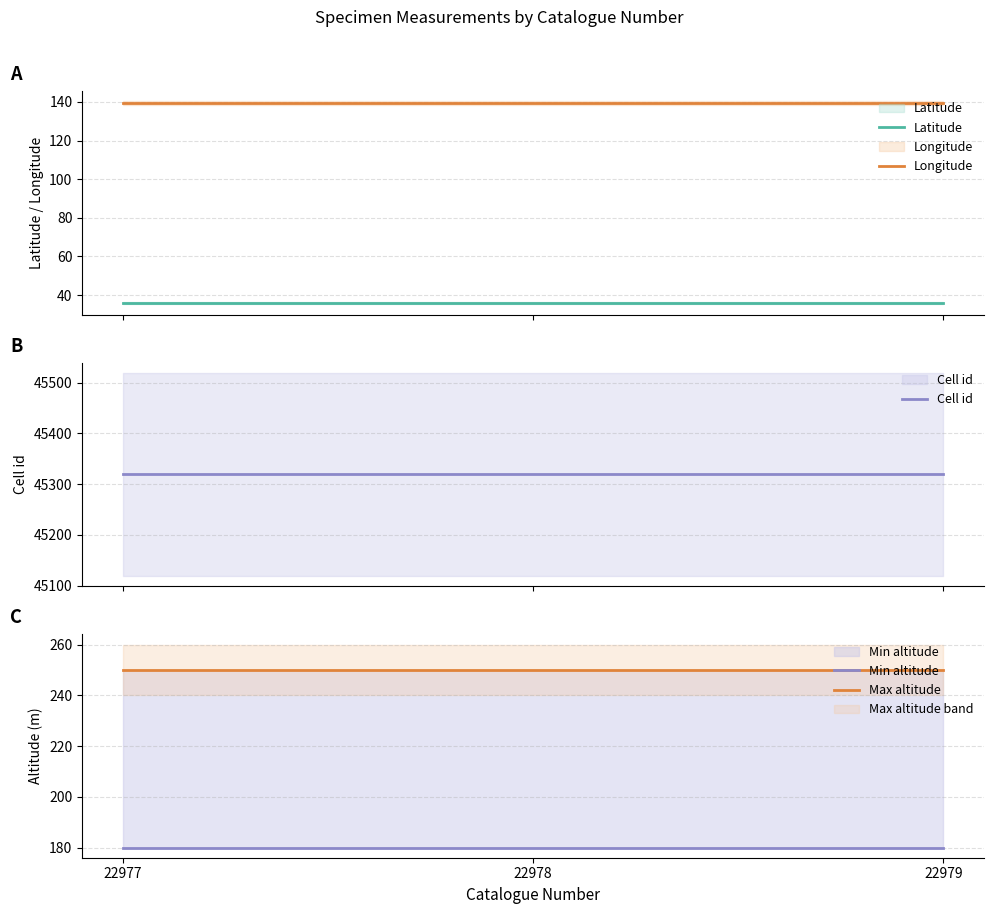

Which series has the widest spread of values?

Latitude